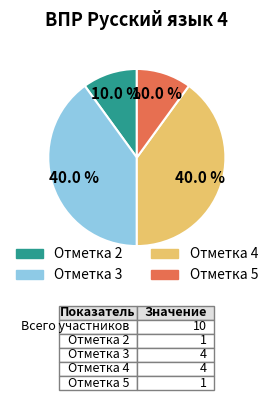

Is there any slice that represents more than half of the pie?

No